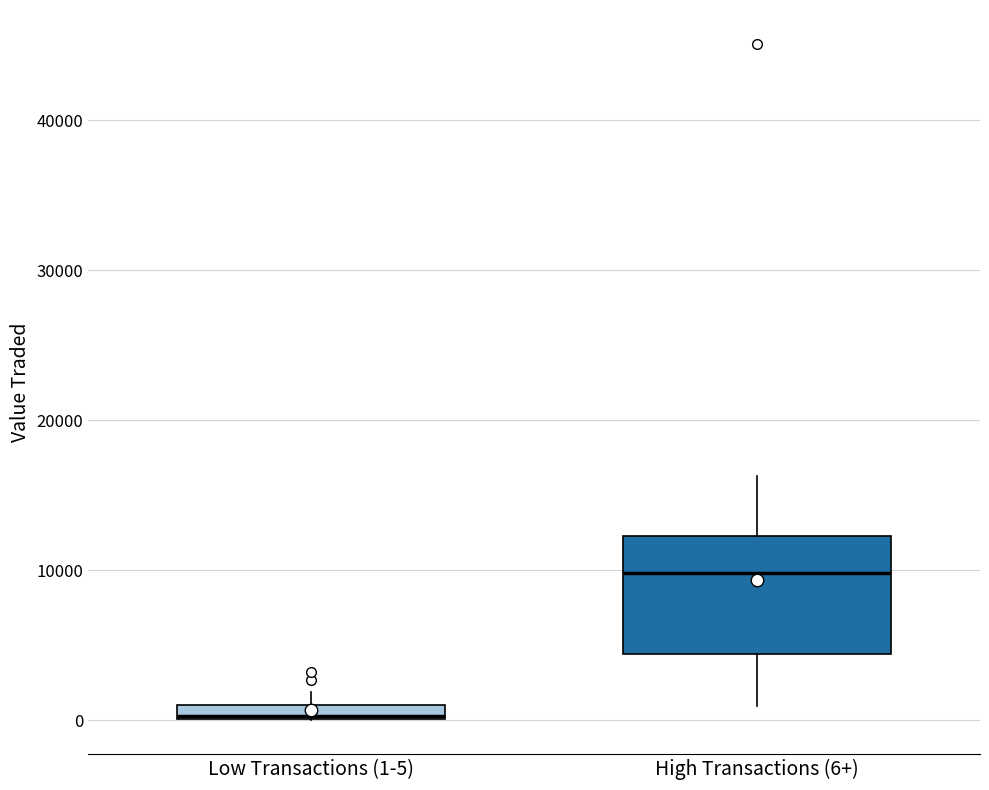

Which box is the tallest, from its lower edge to its upper edge?

High Transactions (6+)